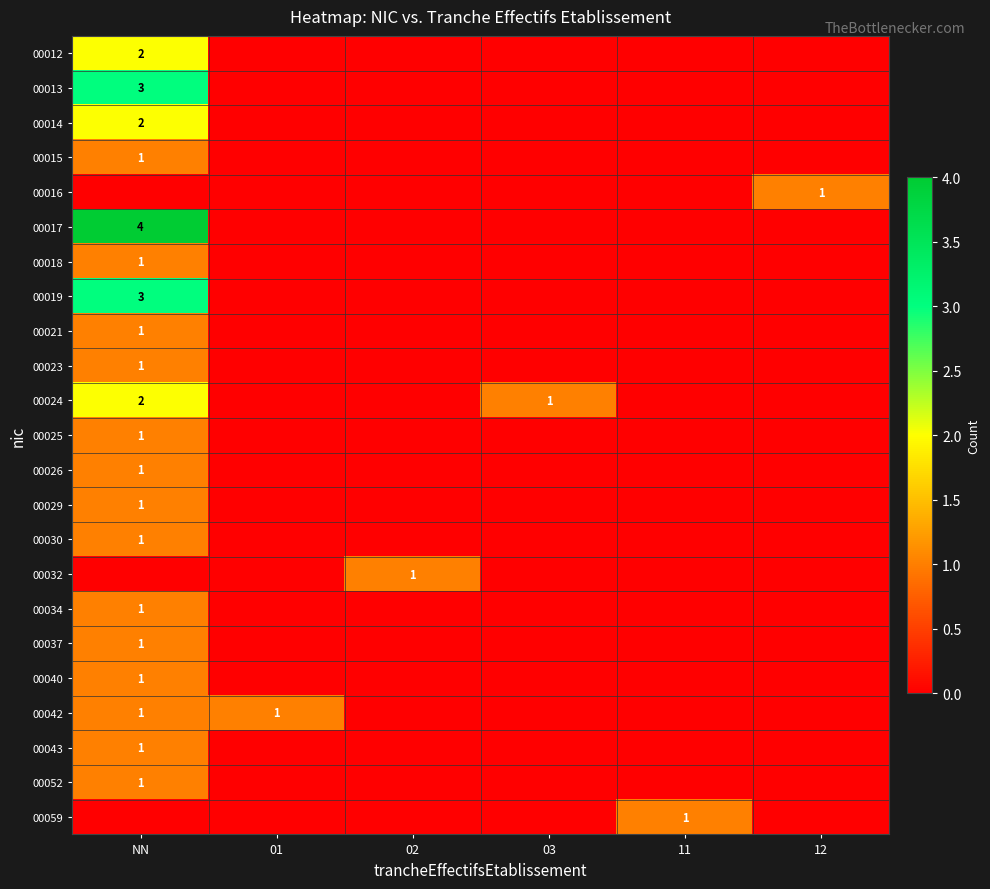

True or false: 00016 has a value of 0 at 12.

False